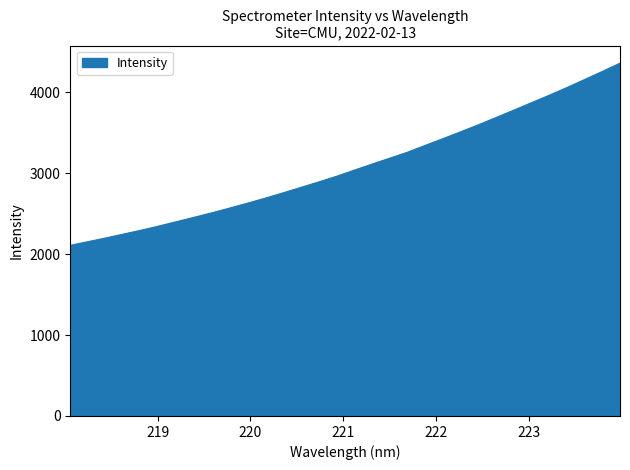

What is the difference between the maximum and minimum values?

2250.9